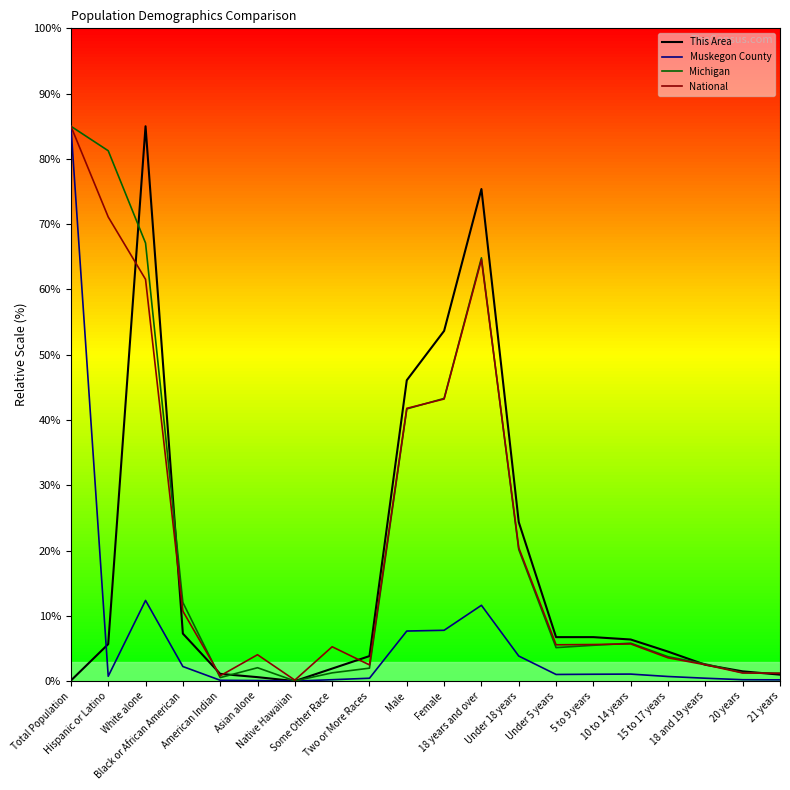

Reading left to right, transcribe all the data shown in this chart.

This Area: 0.1	5.7	85.0	7.3	1.1	0.6	0.0	1.9	3.8	46.1	53.6	75.4	24.4	6.7	6.7	6.4	4.5	2.5	1.5	1.0
Muskegon County: 85.0	0.7	12.4	2.2	0.1	0.1	0.0	0.2	0.4	7.7	7.8	11.6	3.8	1.0	1.0	1.1	0.7	0.4	0.2	0.2
Michigan: 85.0	81.2	67.1	12.0	0.5	2.0	0.0	1.3	2.0	41.7	43.3	64.8	20.2	5.1	5.5	5.8	3.7	2.6	1.3	1.2
National: 85.0	71.1	61.5	10.7	0.8	4.0	0.1	5.3	2.5	41.8	43.2	64.6	20.4	5.6	5.6	5.7	3.6	2.5	1.2	1.2